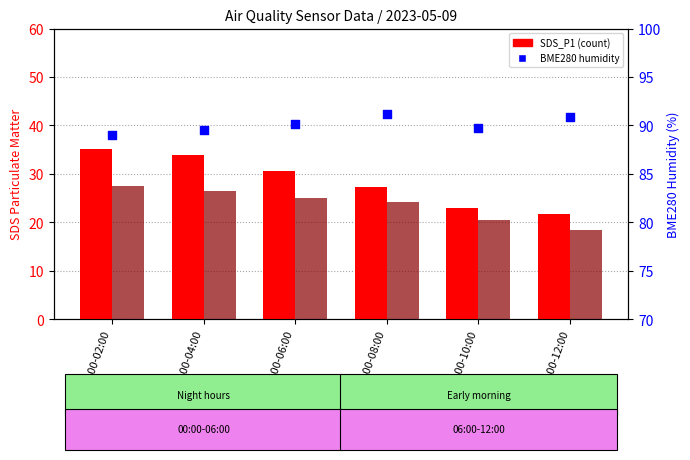

What is the total value across all series at 10:00-12:00?

131.0